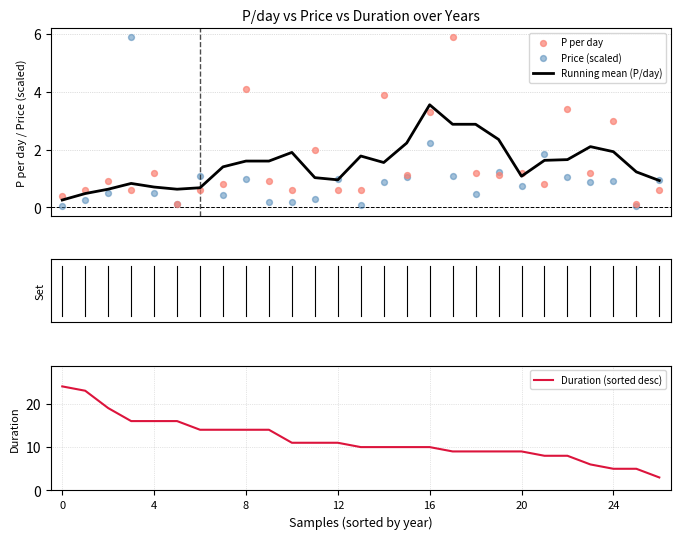

Which series has the largest total across all categories?

Duration (sorted desc)